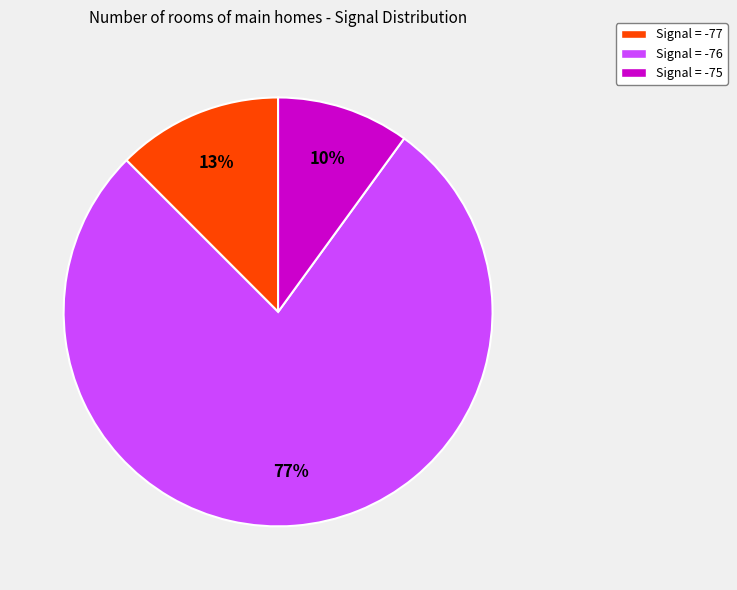

Count the number of slices in the pie.

3